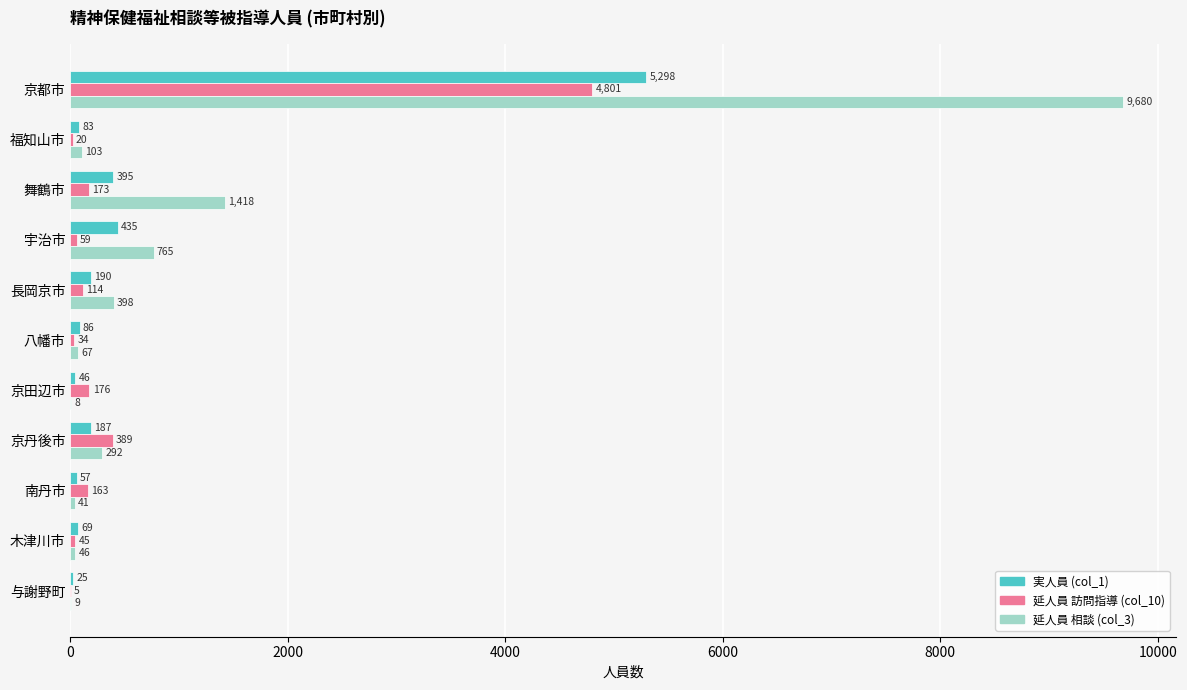

Count the number of categories in the chart.

11